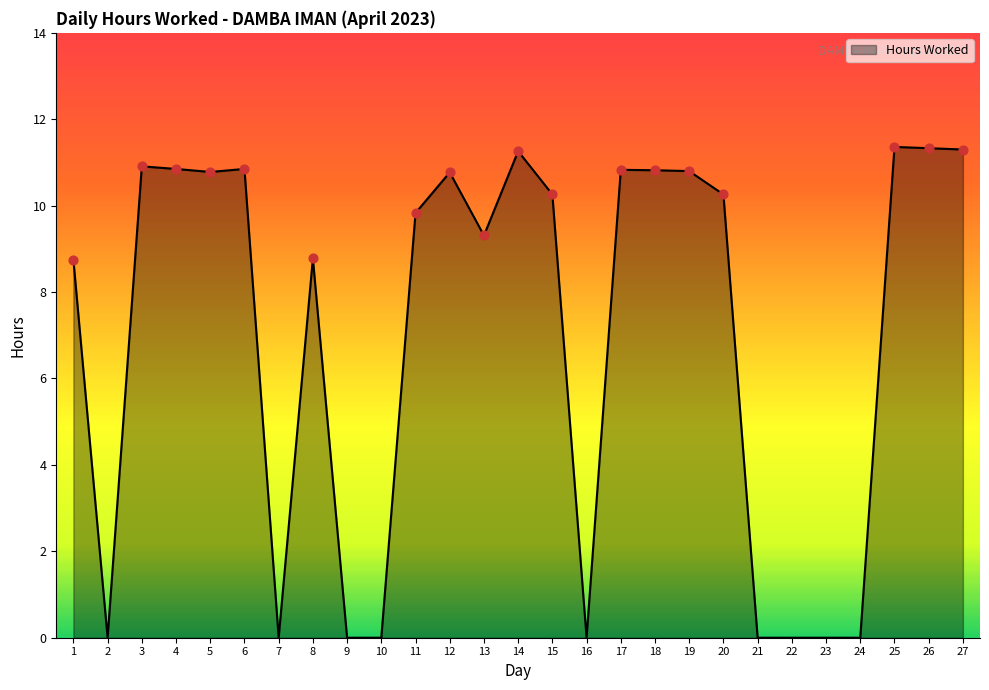

Between 8 and 2, which is larger?

8